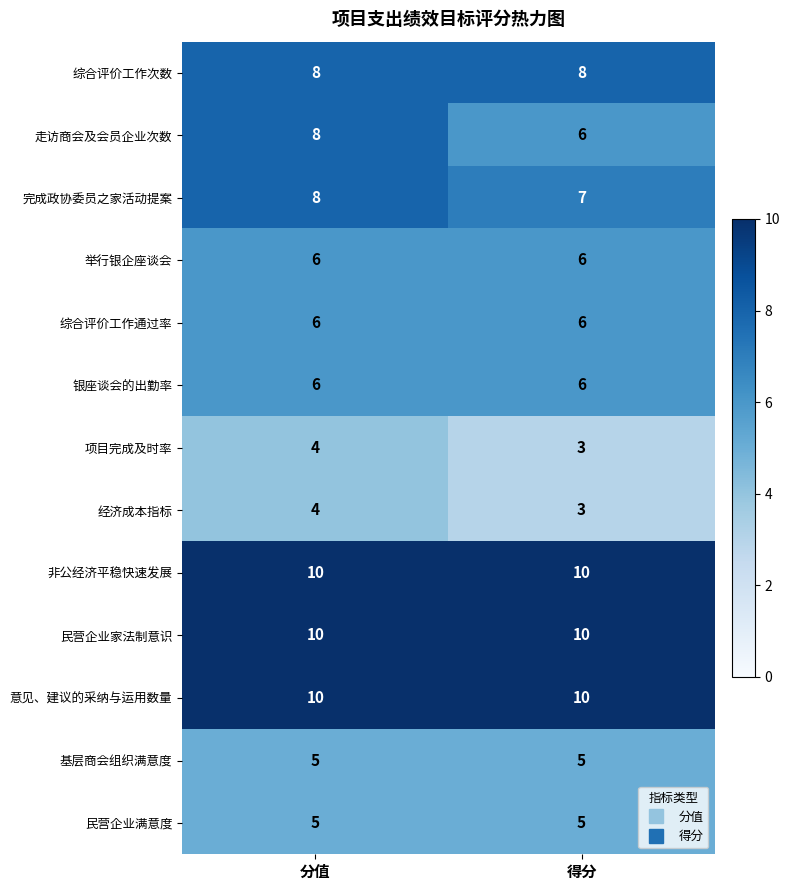

What is the total value across all series at 得分?

85